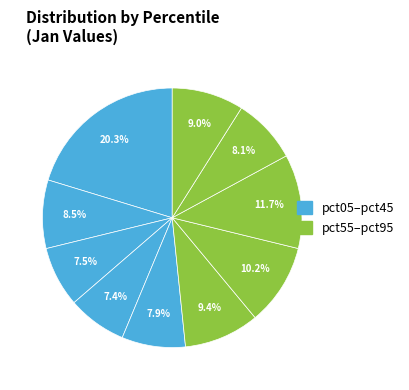

Count the number of slices in the pie.

10